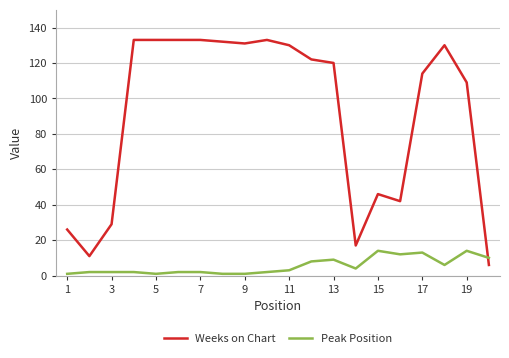

Which series has the widest spread of values?

Weeks on Chart